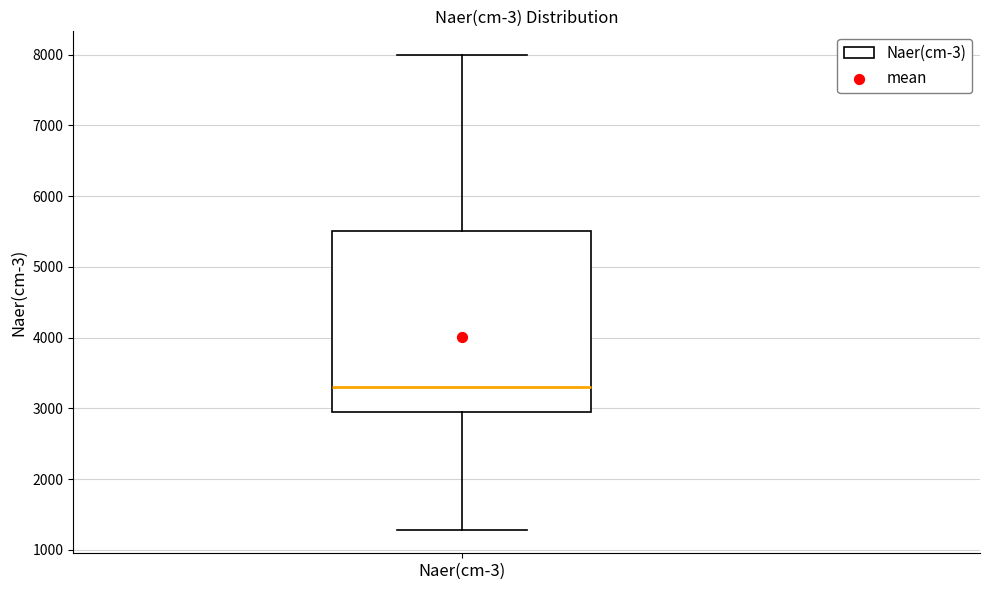

Transcribe this box plot: give where the median line is, the range the box spans, and where the two whiskers end, as read against the y-axis. The values are not printed on the chart, so give them approximately, as read against the axis.

median 3300, box 3000 to 5500, whiskers 1300 to 8000